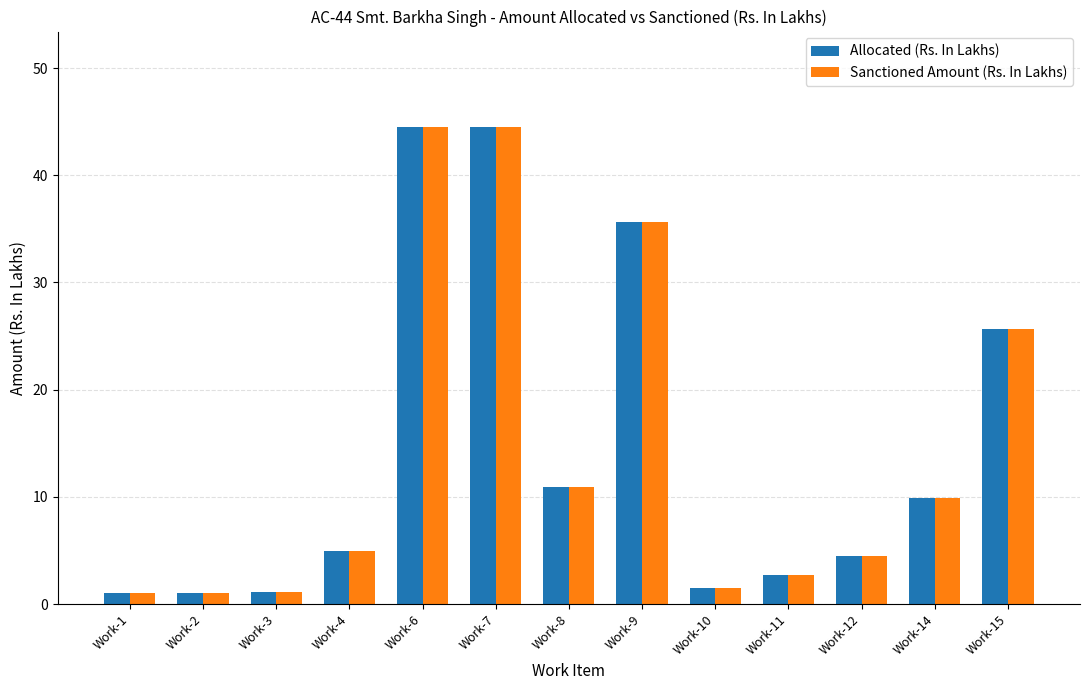

At which label is Allocated (Rs. In Lakhs) closest to 22?

Work-15